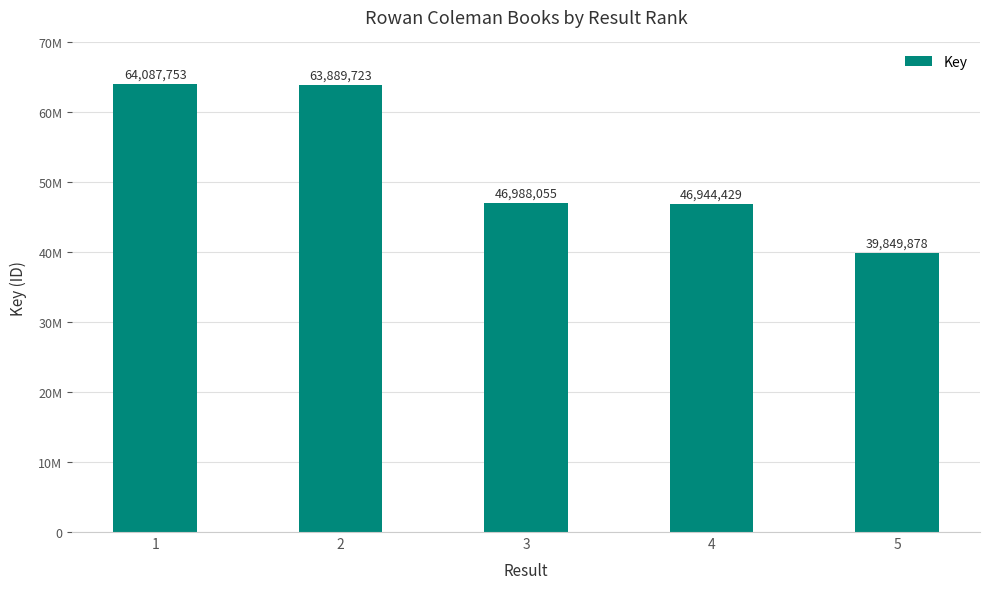

Are the bars horizontal?

No